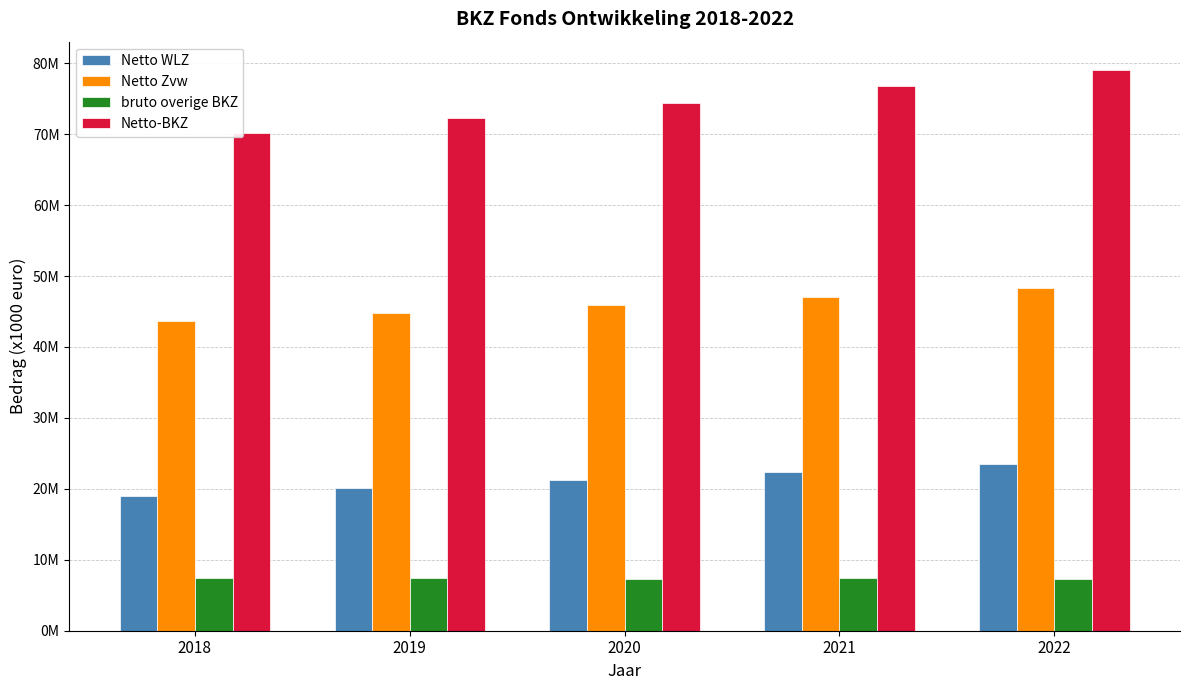

What are all the series names shown in the legend?

Netto WLZ, Netto Zvw, bruto overige BKZ, Netto-BKZ